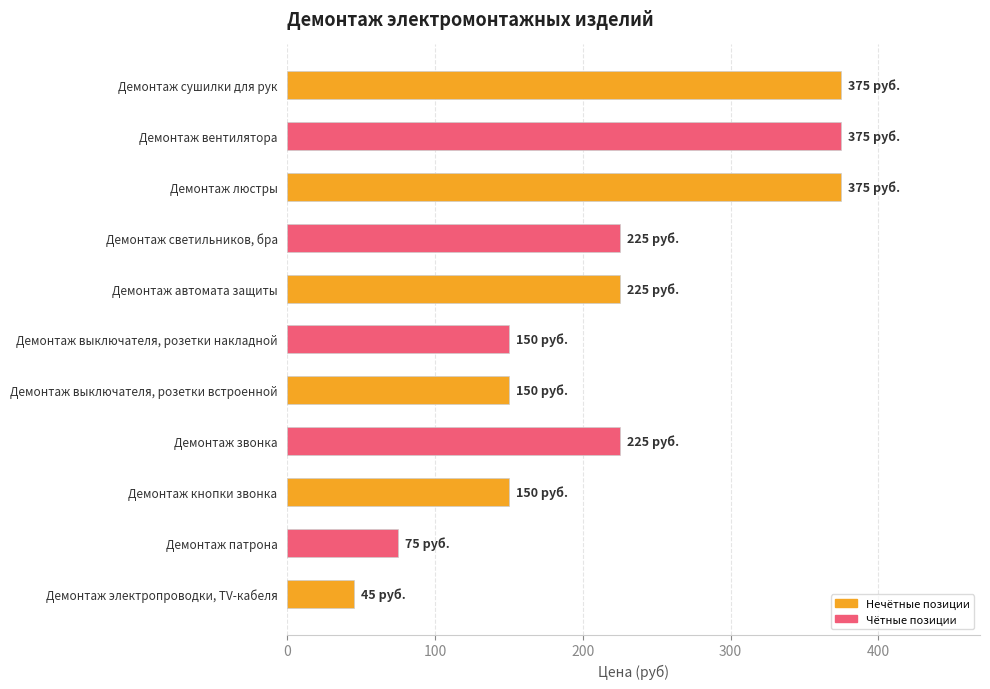

What is the approximate value at Демонтаж звонка?

225